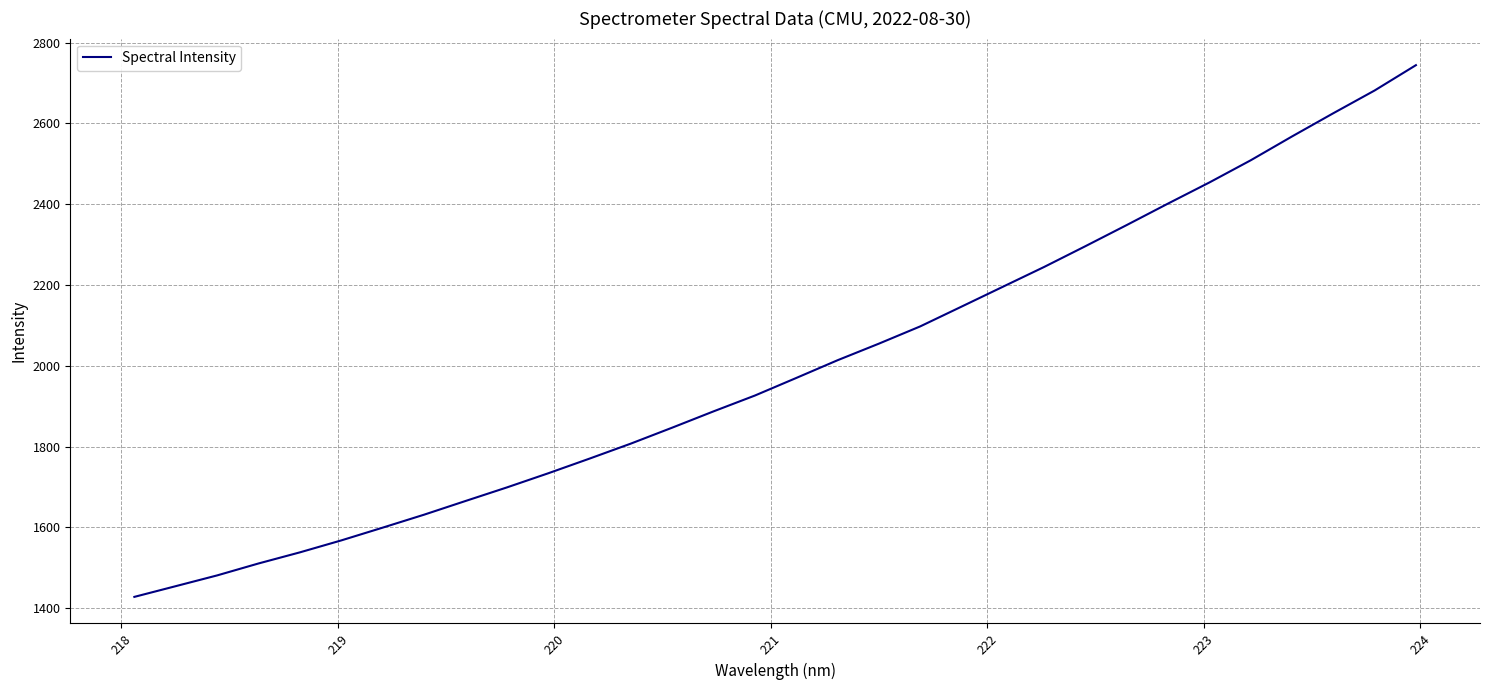

What is the difference between the maximum and minimum values?

1316.1